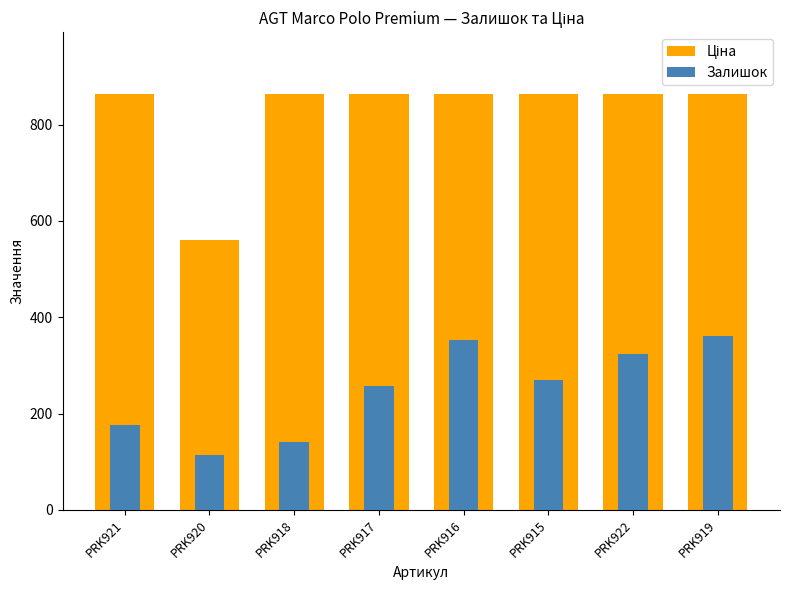

What is the difference between the Ціна values at PRK920 and PRK916?

302.0